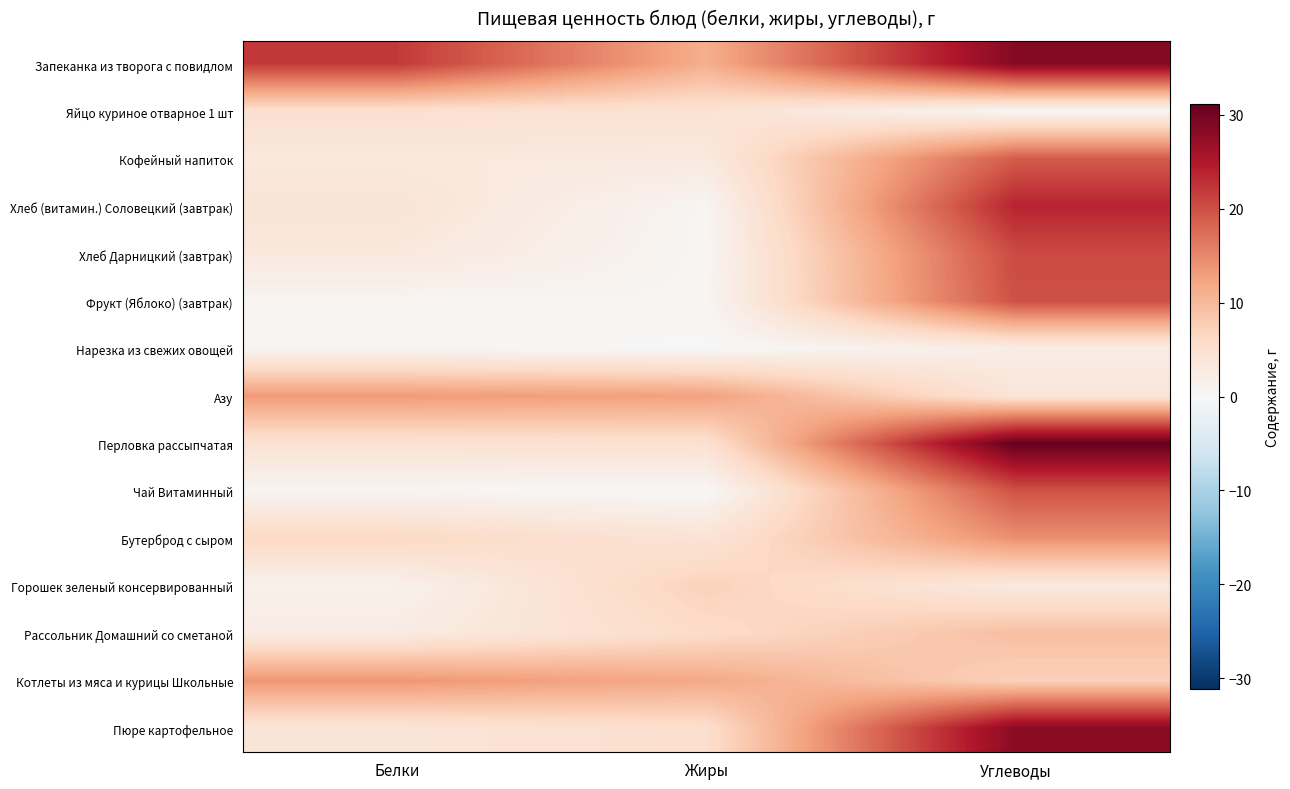

At Углеводы, list the series in order from smallest to largest.

Яйцо куриное отварное 1 шт, Нарезка из свежих овощей, Горошек зеленый консервированный, Азу, Котлеты из мяса и курицы Школьные, Рассольник Домашний со сметаной, Бутерброд с сыром, Кофейный напиток, Чай Витаминный, Фрукт (Яблоко) (завтрак), Хлеб Дарницкий (завтрак), Хлеб (витамин.) Соловецкий (завтрак), Пюре картофельное, Запеканка из творога с повидлом, Перловка рассыпчатая